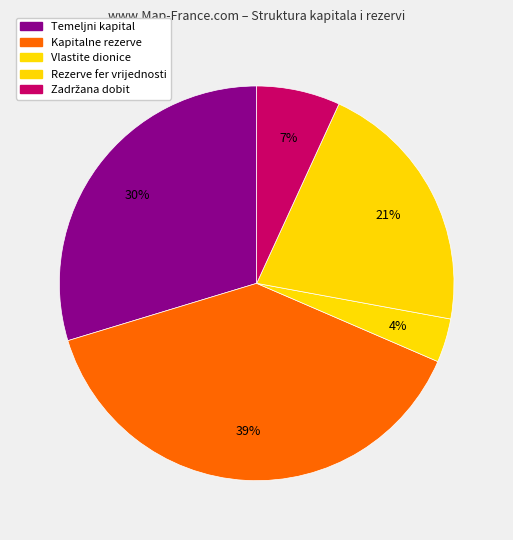

Count the number of slices in the pie.

5